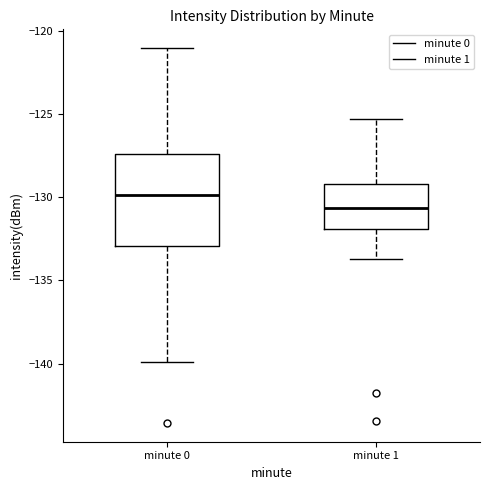

Reading left to right, transcribe this box plot: for each box, give where its median line is, the range the box spans, and where its two whiskers end, as read against the y-axis. The values are not printed on the chart, so give them approximately, as read against the axis.

minute 0: median -130.0, box -133.0 to -127.5, whiskers -140.0 to -121.0
minute 1: median -130.5, box -132.0 to -129.0, whiskers -133.5 to -125.5